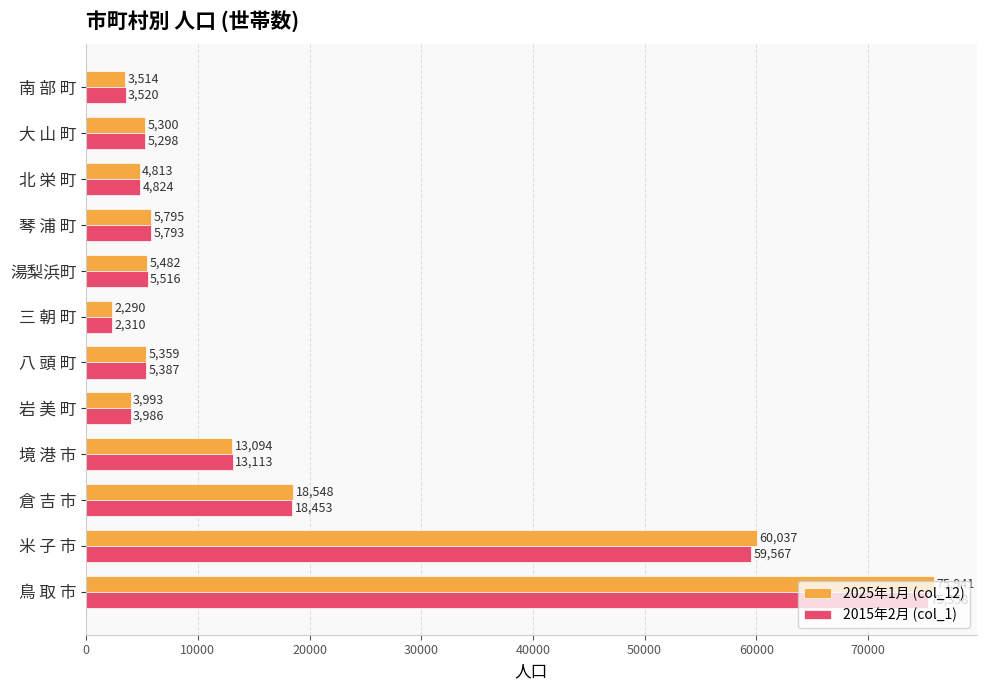

How many categories are shown in the chart?

12